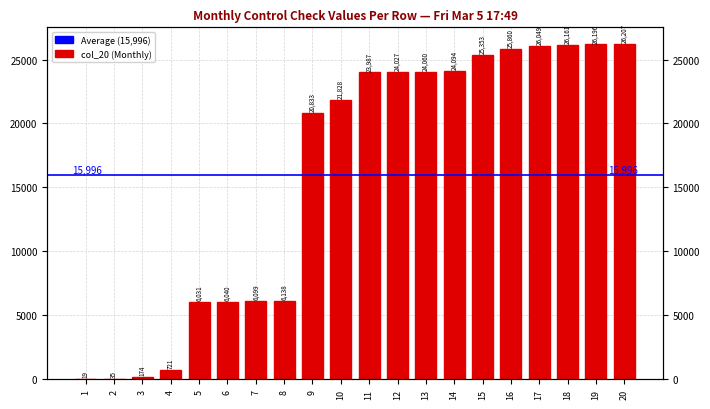

At which label does the data first exceed 23987?

12